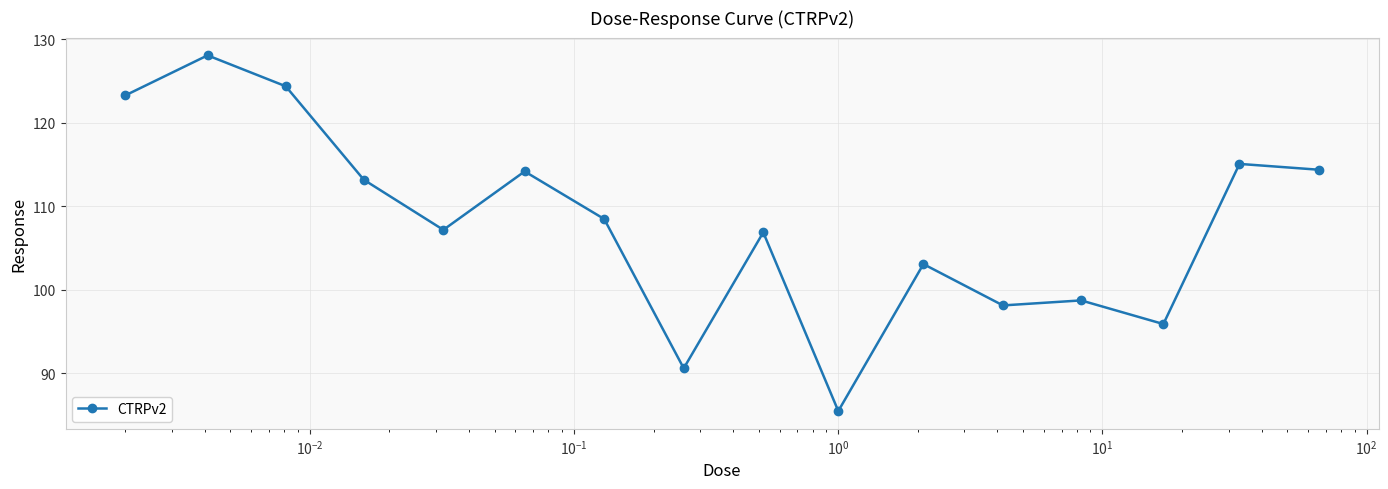

How many interior local peaks (higher than both neighbors) does the data have?

6